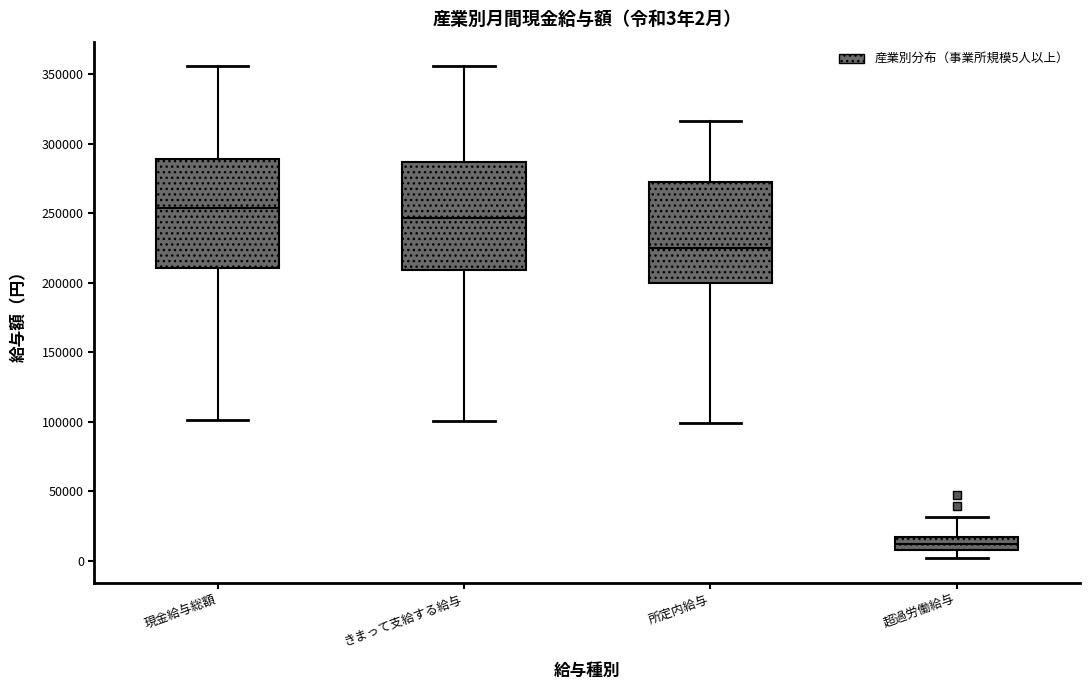

Which box has the lowest median line?

超過労働給与